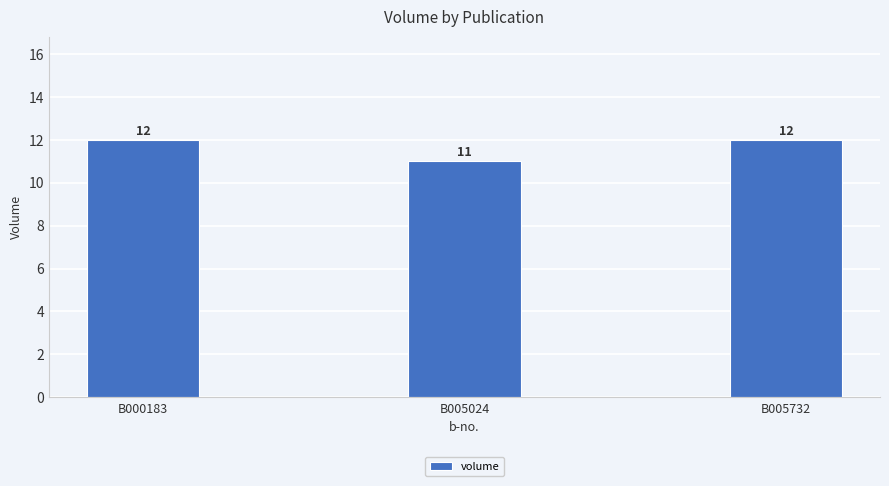

What is the value of the 1st bar from the left?

12